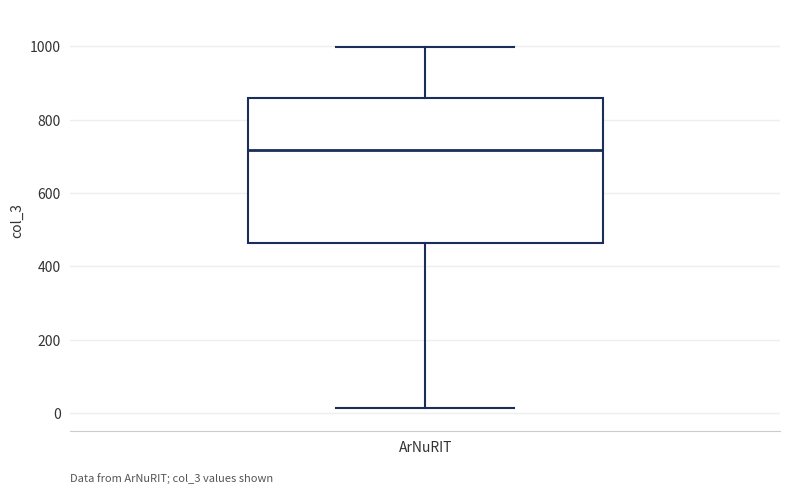

Transcribe this box plot: give where the median line is, the range the box spans, and where the two whiskers end, as read against the y-axis. The values are not printed on the chart, so give them approximately, as read against the axis.

median 720, box 460 to 860, whiskers 20 to 1000